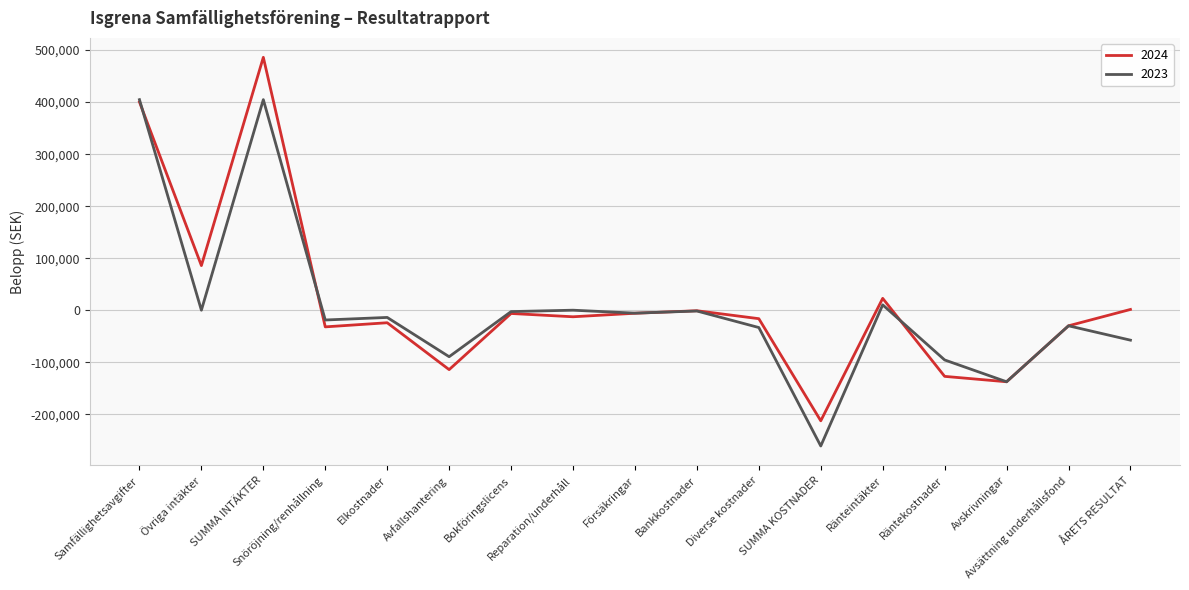

What is the total value across all series at Bankkostnader?

-2599